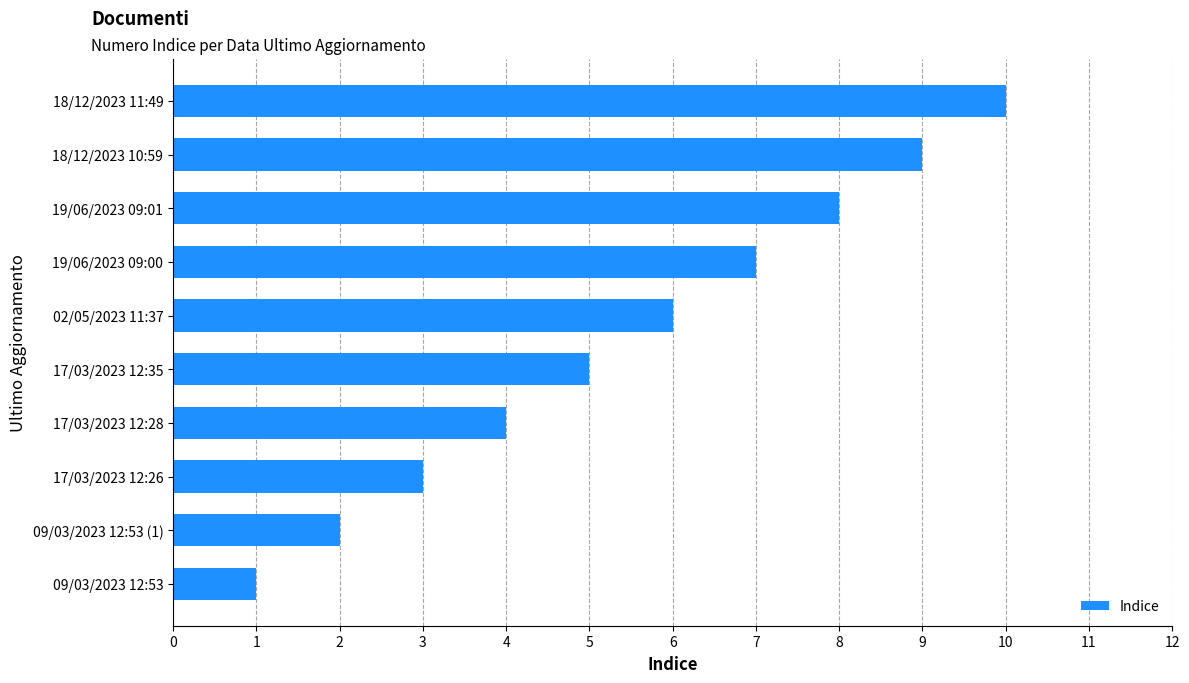

What is the ratio of the value at 19/06/2023 09:01 to the value at 17/03/2023 12:28?

2.0